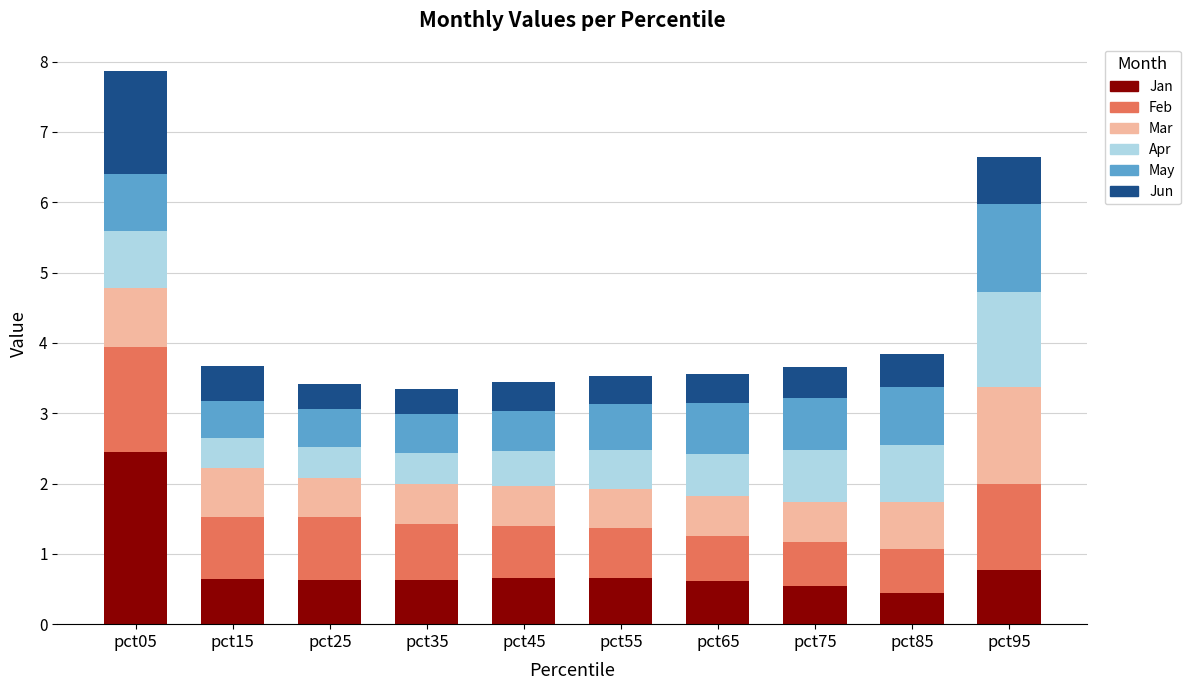

What is the minimum value for Jan?

0.4